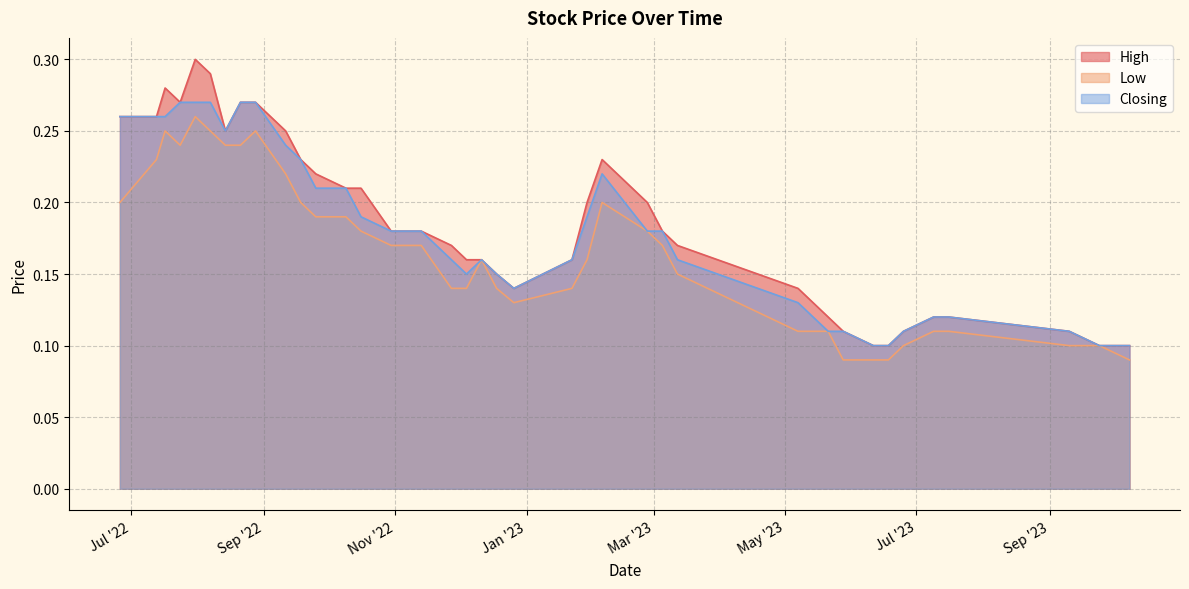

Which series has the largest total across all categories?

High